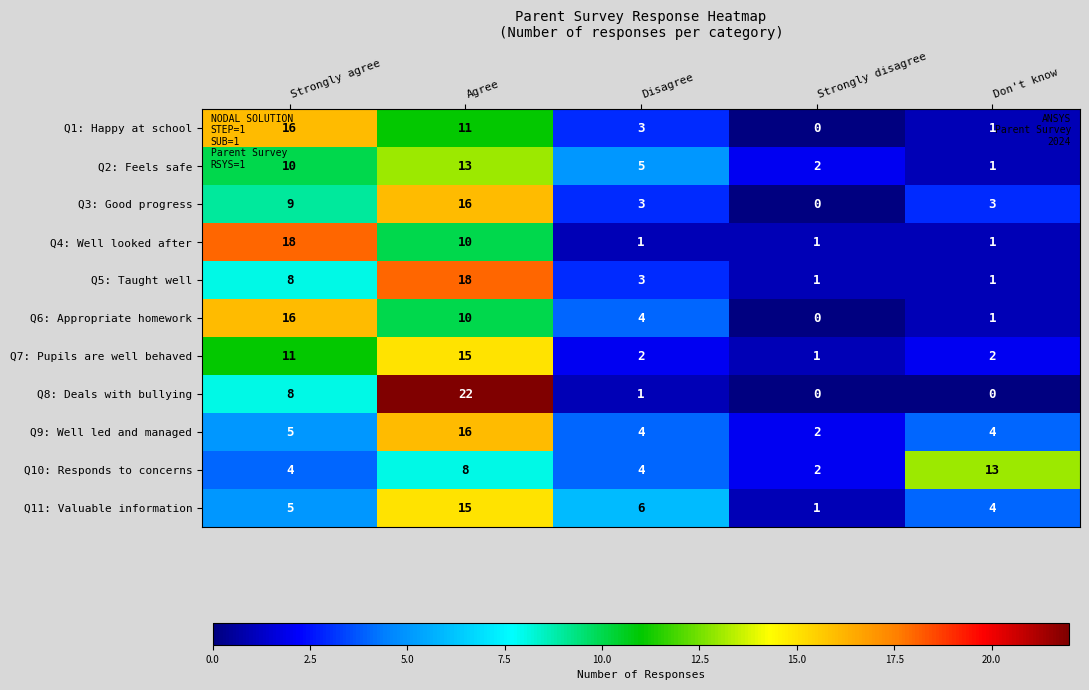

Rank the categories by Q2: Feels safe value from highest to lowest.

Agree, Strongly agree, Disagree, Strongly disagree, Don't know